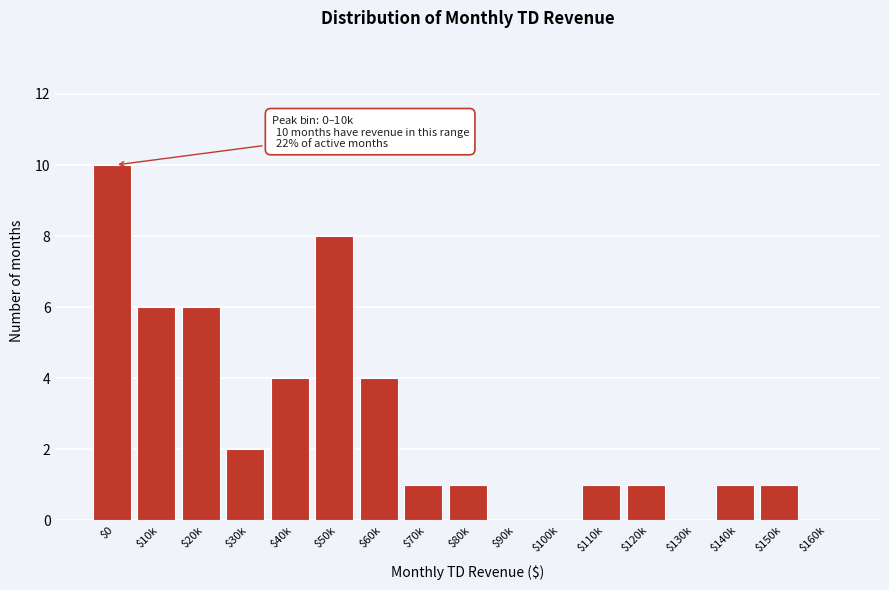

The chart shows a value of 0 at $130k. True or false?

True